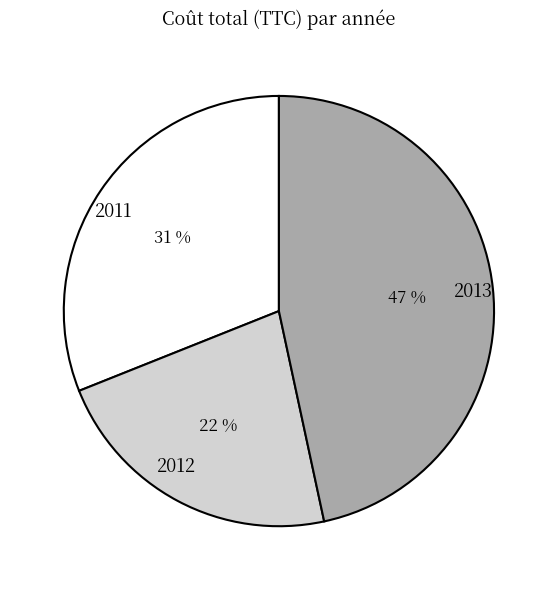

Which category has the biggest portion of the pie?

2013